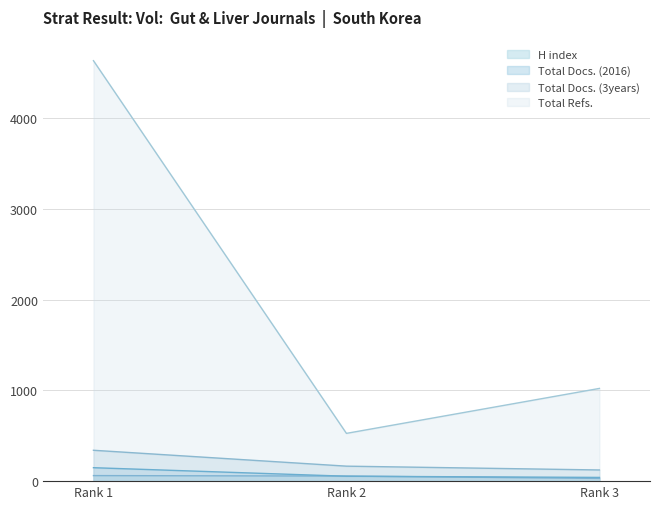

Read the H index value at Rank 3.

30